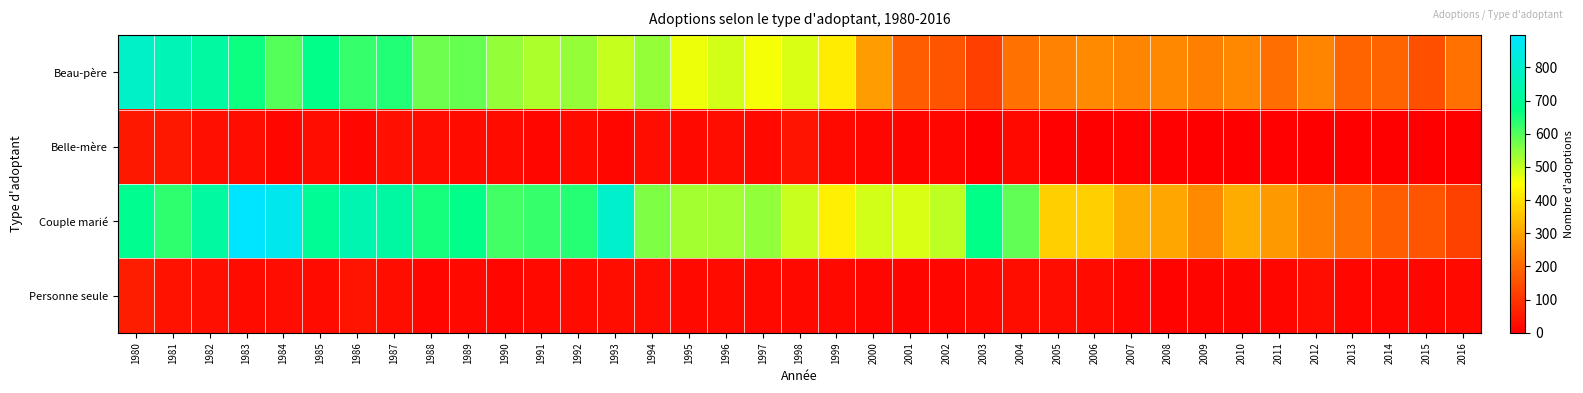

Reading right to left, transcribe all the data shown in this chart.

Beau-père: 2016=217	2015=154	2014=191	2013=190	2012=247	2011=207	2010=254	2009=241	2008=255	2007=248	2006=259	2005=244	2004=215	2003=122	2002=163	2001=177	2000=289	1999=417	1998=481	1997=459	1996=488	1995=464	1994=543	1993=500	1992=540	1991=521	1990=543	1989=585	1988=576	1987=644	1986=624	1985=675	1984=597	1983=660	1982=721	1981=757	1980=793
Belle-mère: 2016=3	2015=1	2014=1	2013=2	2012=2	2011=6	2010=1	2009=0	2008=6	2007=4	2006=3	2005=5	2004=20	2003=2	2002=17	2001=13	2000=16	1999=19	1998=40	1997=20	1996=26	1995=20	1994=27	1993=17	1992=22	1991=17	1990=22	1989=23	1988=27	1987=32	1986=16	1985=25	1984=16	1983=25	1982=32	1981=49	1980=49
Couple marié: 2016=123	2015=158	2014=176	2013=217	2012=239	2011=281	2010=312	2009=258	2008=304	2007=314	2006=371	2005=371	2004=588	2003=670	2002=506	2001=482	2000=488	1999=421	1998=497	1997=544	1996=530	1995=527	1994=561	1993=801	1992=639	1991=626	1990=616	1989=673	1988=655	1987=725	1986=748	1985=697	1984=864	1983=897	1982=721	1981=634	1980=684
Personne seule: 2016=20	2015=16	2014=15	2013=16	2012=25	2011=15	2010=13	2009=13	2008=10	2007=16	2006=23	2005=27	2004=31	2003=21	2002=16	2001=13	2000=15	1999=18	1998=21	1997=20	1996=23	1995=19	1994=27	1993=29	1992=22	1991=19	1990=17	1989=21	1988=16	1987=30	1986=42	1985=24	1984=27	1983=23	1982=33	1981=36	1980=57